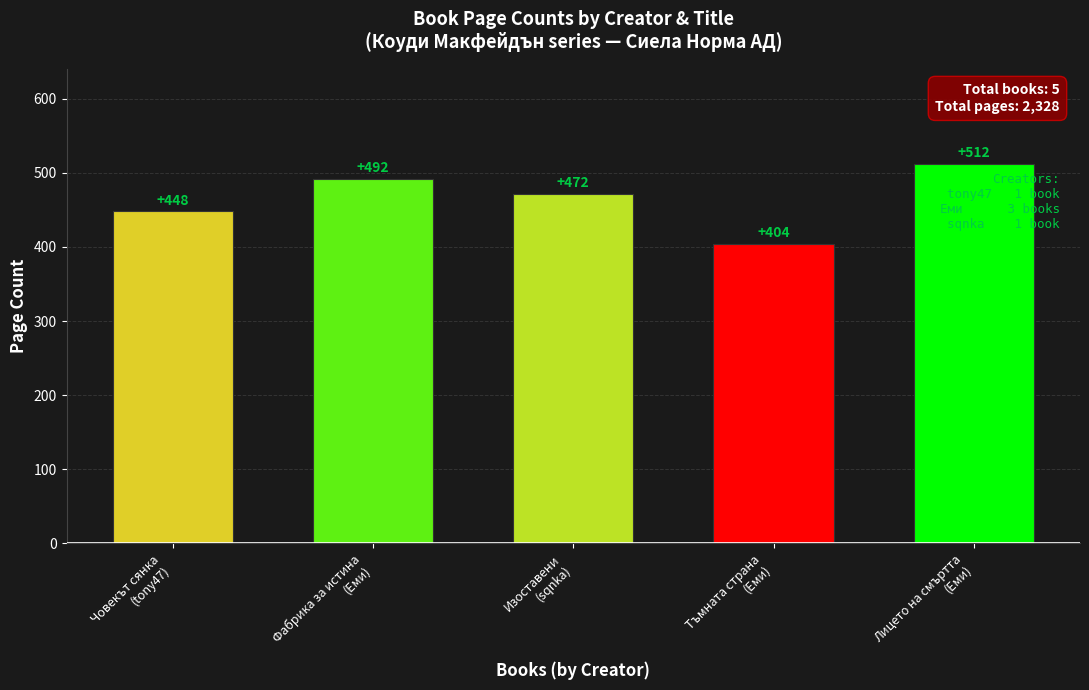

What is the change in value from Фабрика за истина
(Еми) to Изоставени
(sqnka)?

-20